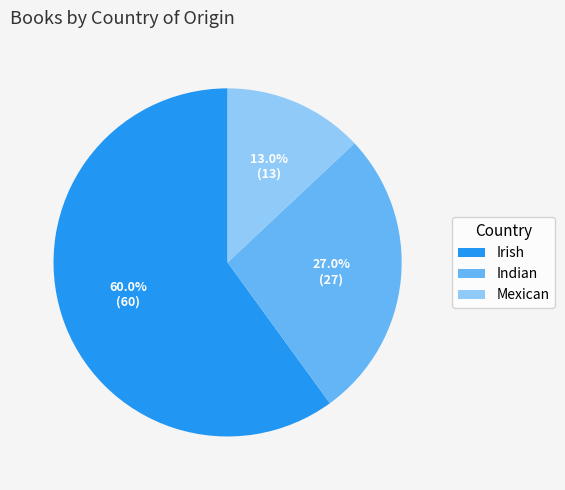

The Irish slice represents 46% of the pie. True or false?

False